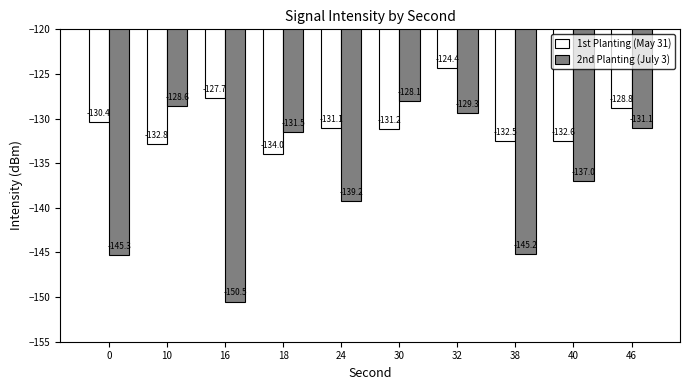

At which category is the sum across all series the highest?

32